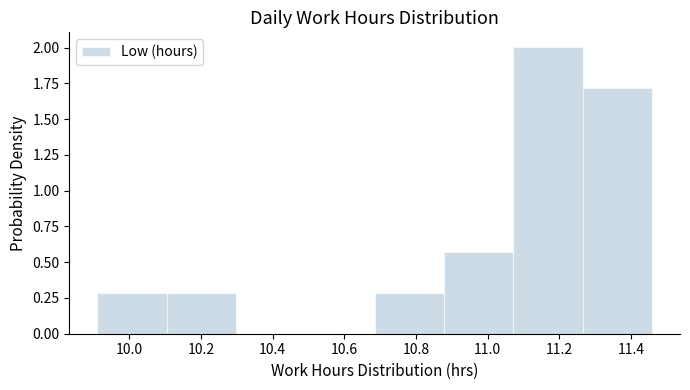

Reading left to right, transcribe this chart: for each bar, give the range it covers on the x-axis and its height. Neither the bar edges nor the heights are printed on the chart, so give them approximately, as read against the axes.

9.92 to 10.10: 0.30
10.10 to 10.30: 0.30
10.30 to 10.50: 0
10.50 to 10.68: 0
10.68 to 10.88: 0.30
10.88 to 11.08: 0.55
11.08 to 11.26: 2.00
11.26 to 11.46: 1.70